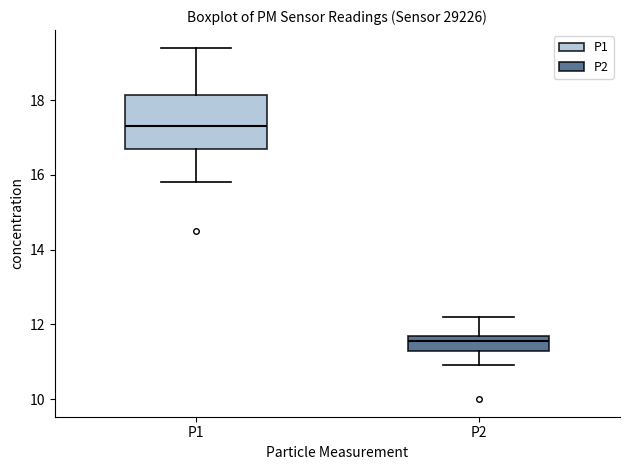

Reading left to right, transcribe this box plot: for each box, give where its median line is, the range the box spans, and where its two whiskers end, as read against the y-axis. The values are not printed on the chart, so give them approximately, as read against the axis.

P1: median 17.4, box 16.8 to 18.2, whiskers 15.8 to 19.4
P2: median 11.6, box 11.4 to 11.8, whiskers 11.0 to 12.2